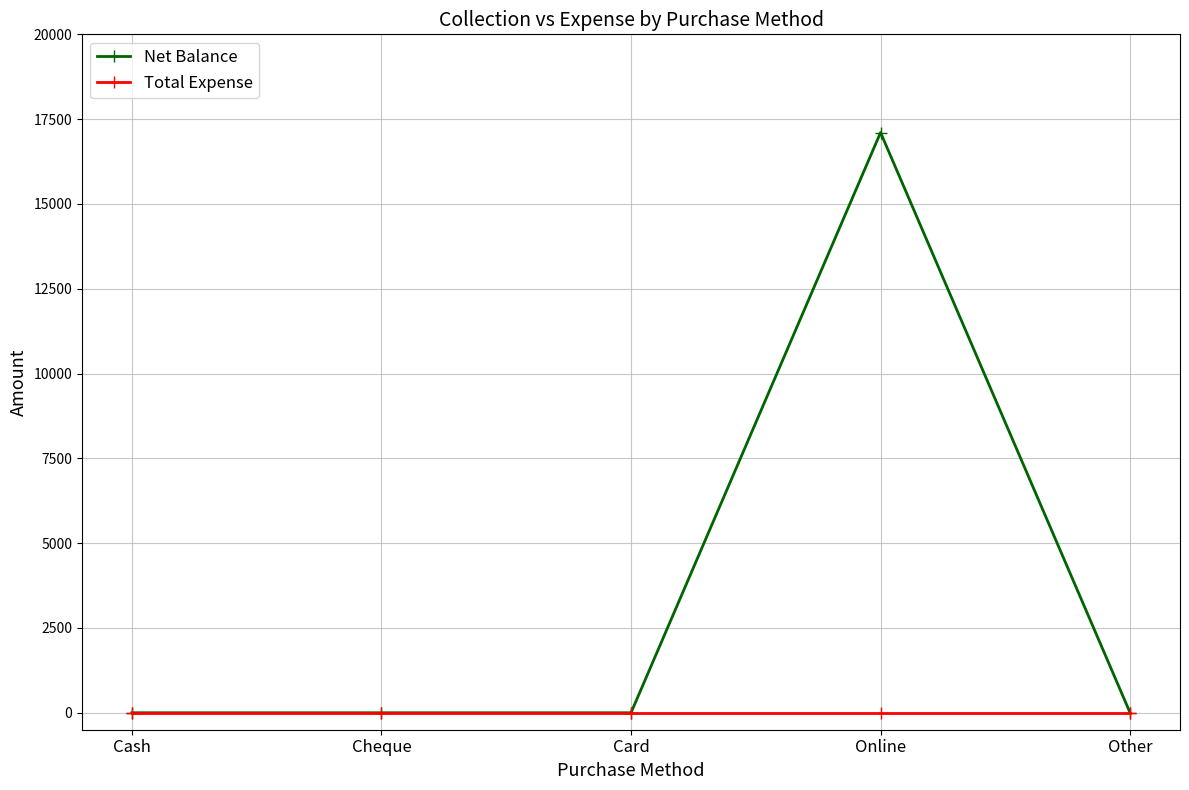

List the series in order of their peak value, lowest first.

Total Expense, Net Balance